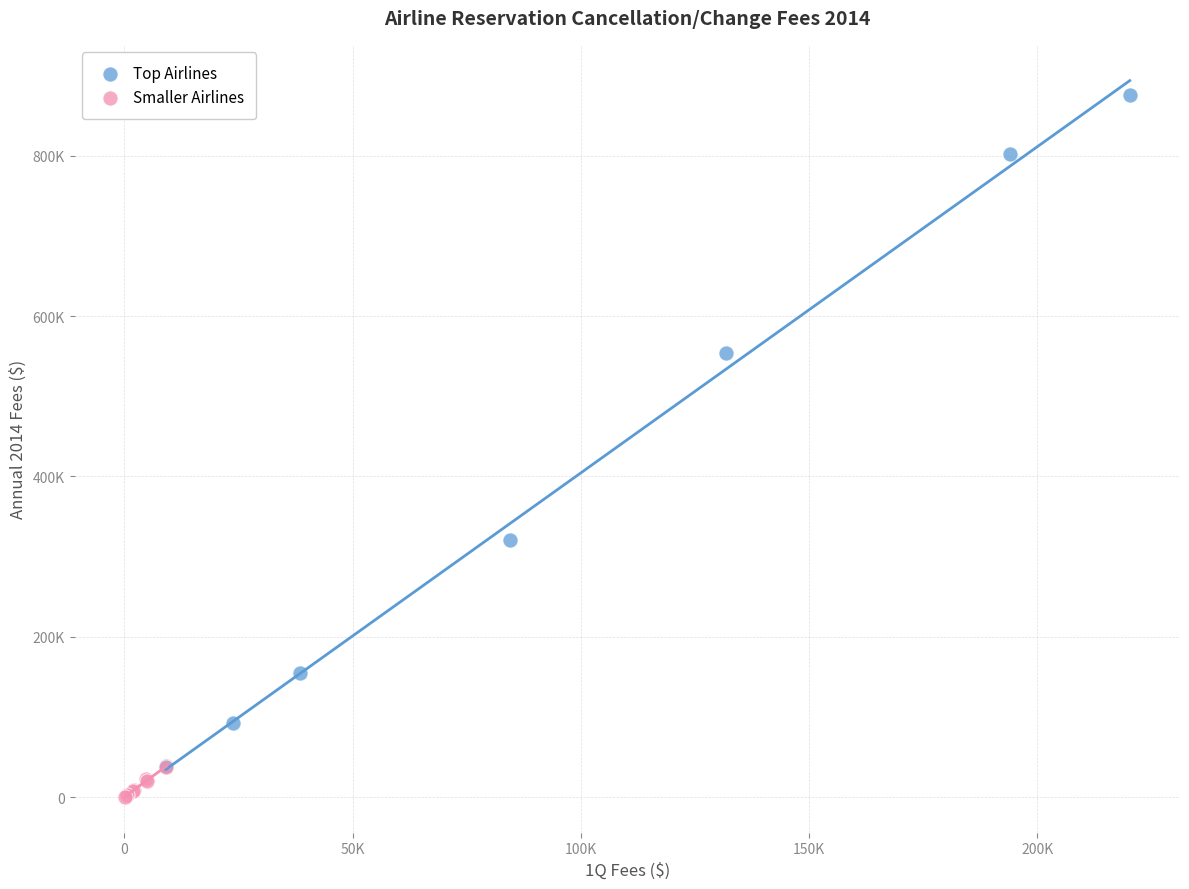

Which series has the largest Y range (max minus min)?

Top Airlines